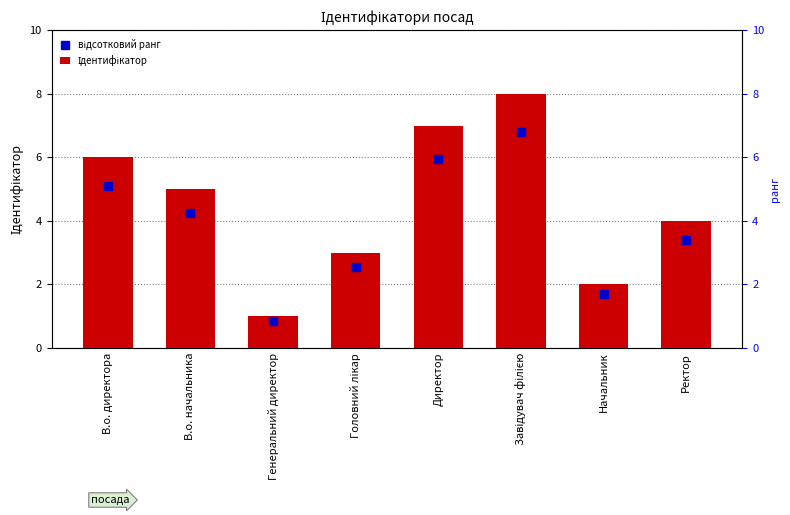

How many bars are there in each group?

2